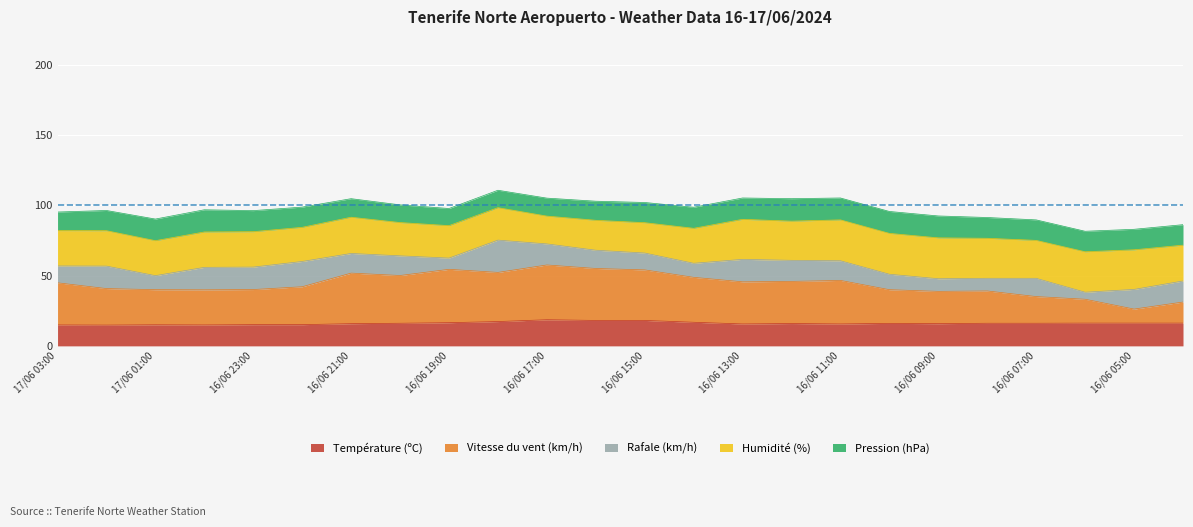

The Température (ºC) series shows 15.0 at 17/06 01:00. True or false?

True